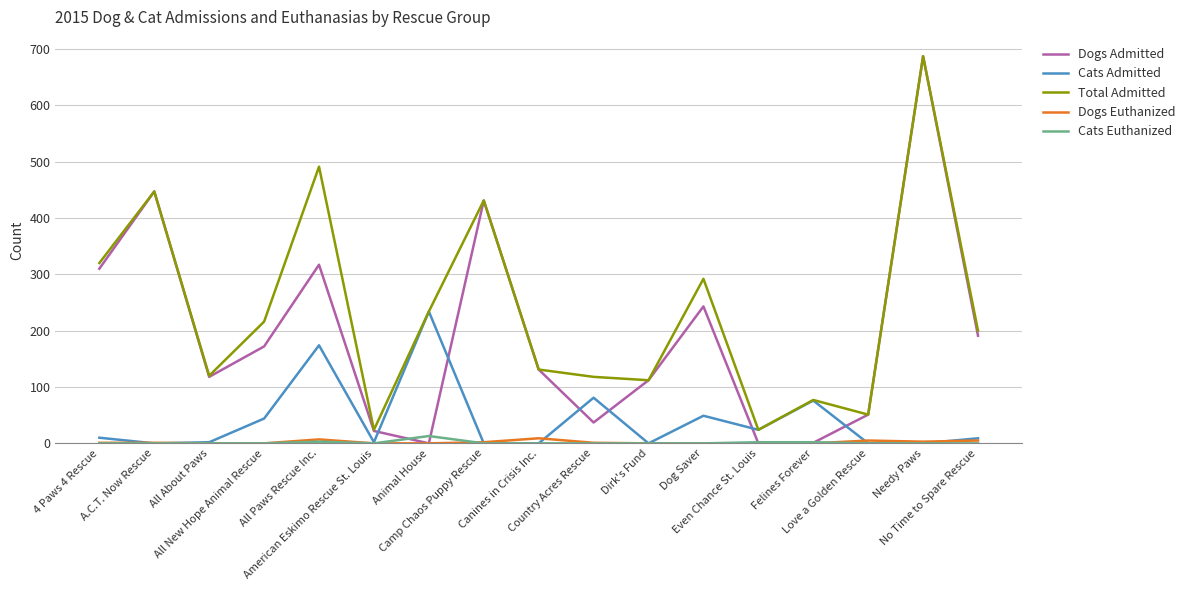

What is the minimum value for Total Admitted?

24